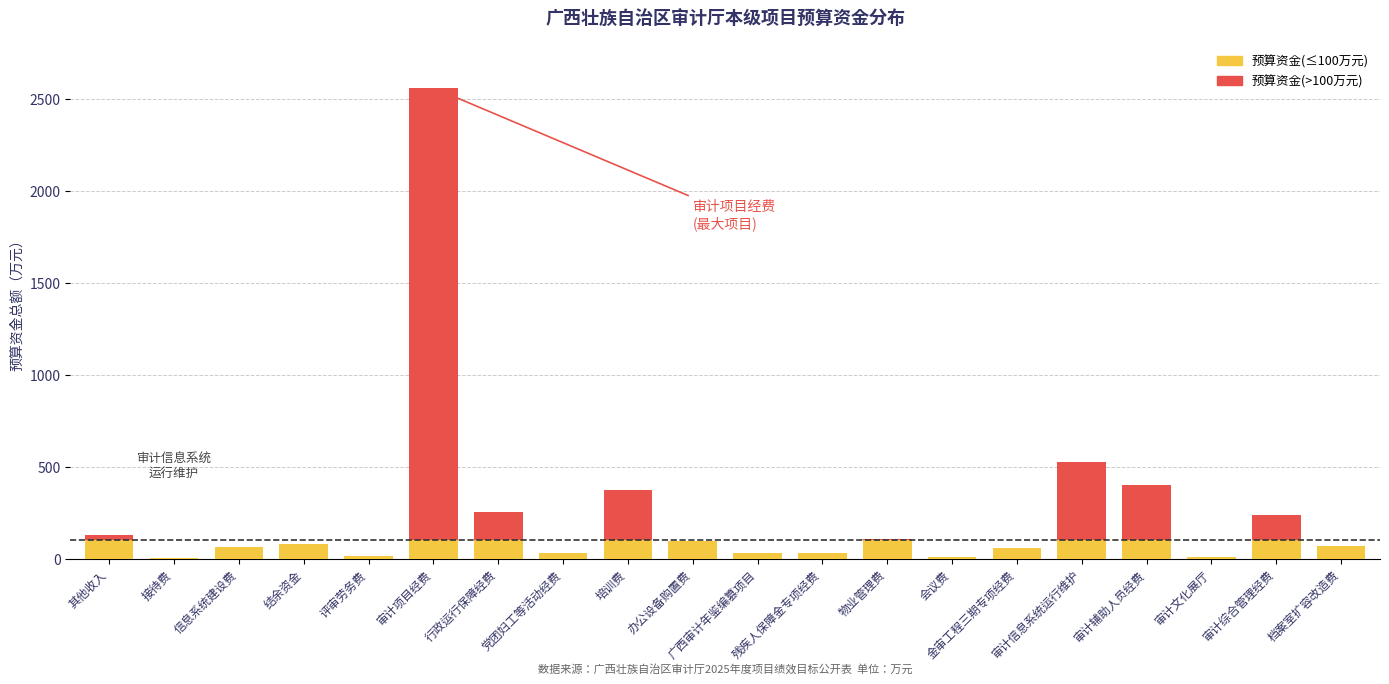

What is the highest value of the 预算资金(≤100万元) series?

100.0